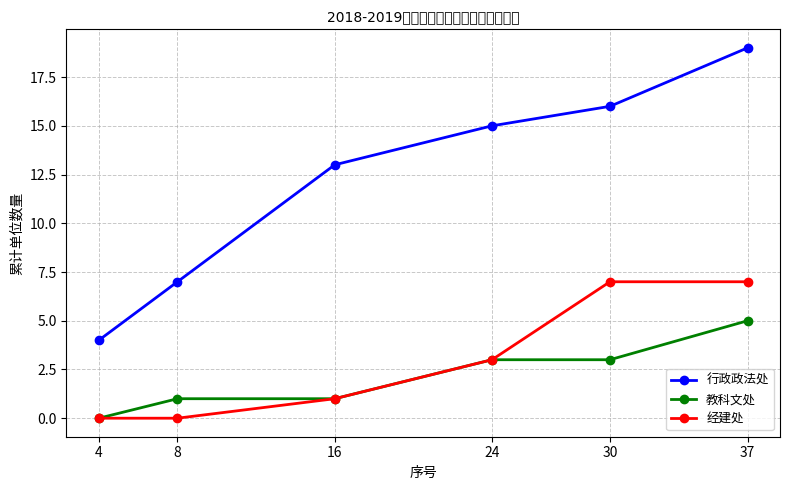

Between 30 and 37, which series saw the biggest shift?

行政政法处